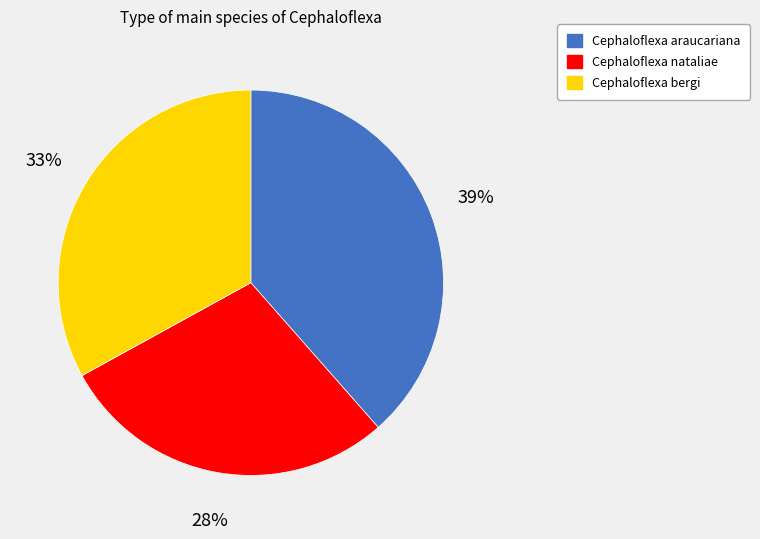

Count the number of slices in the pie.

3